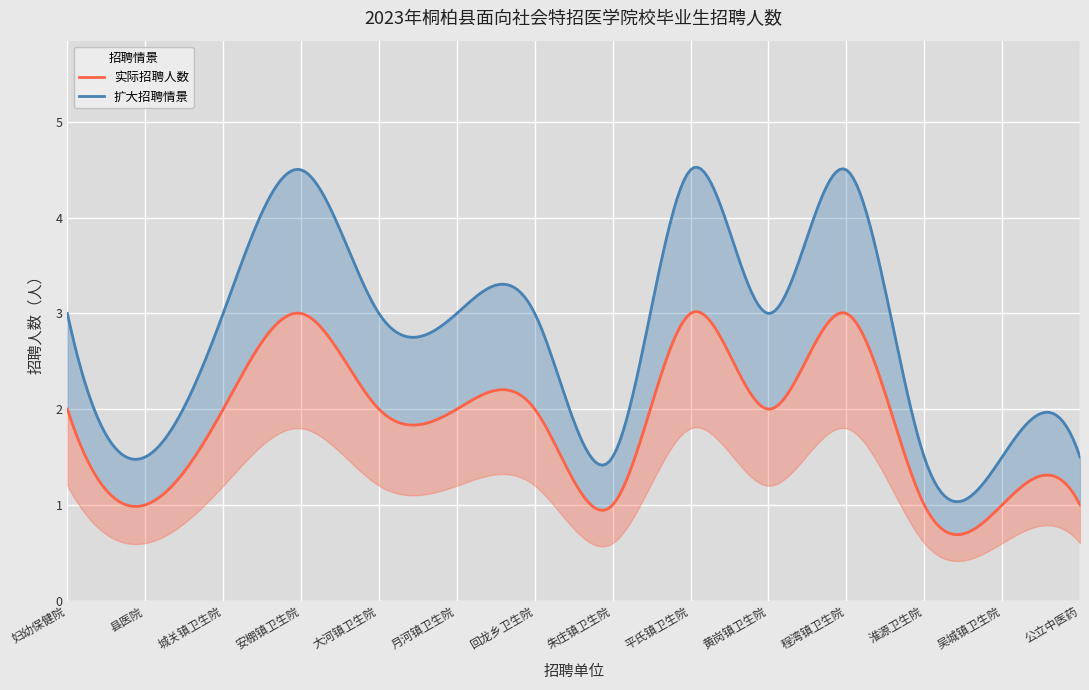

The value at 妇幼保健院 is 1. True or false?

False